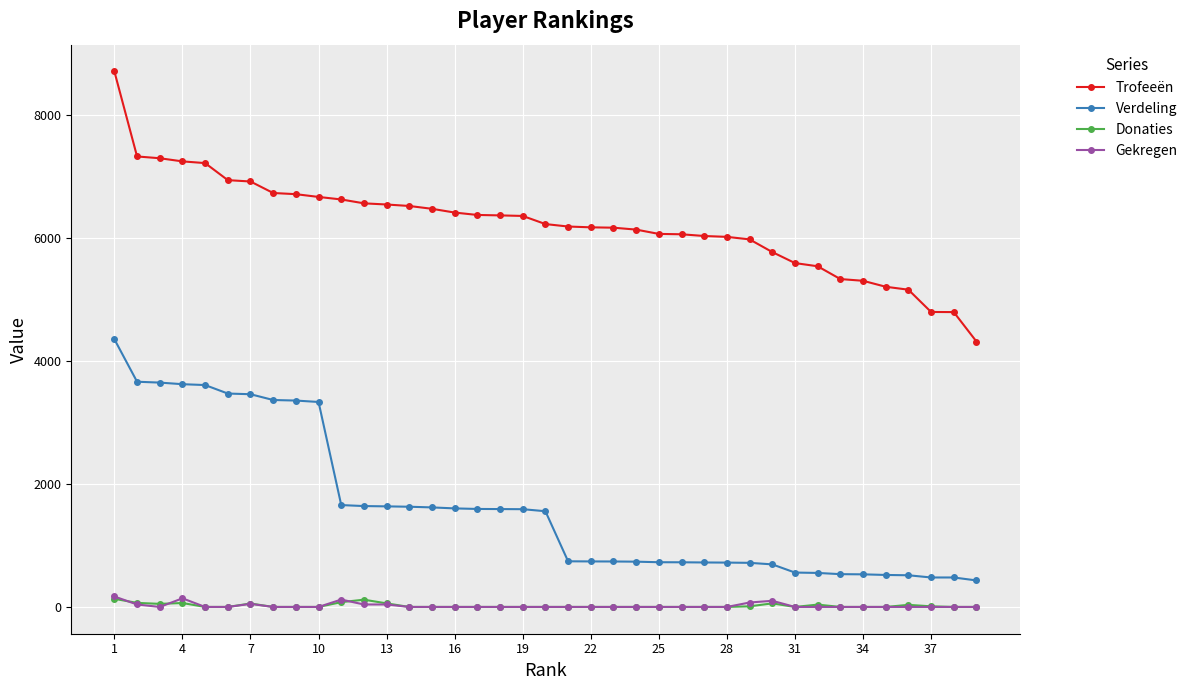

Which series has the largest total across all categories?

Trofeeën